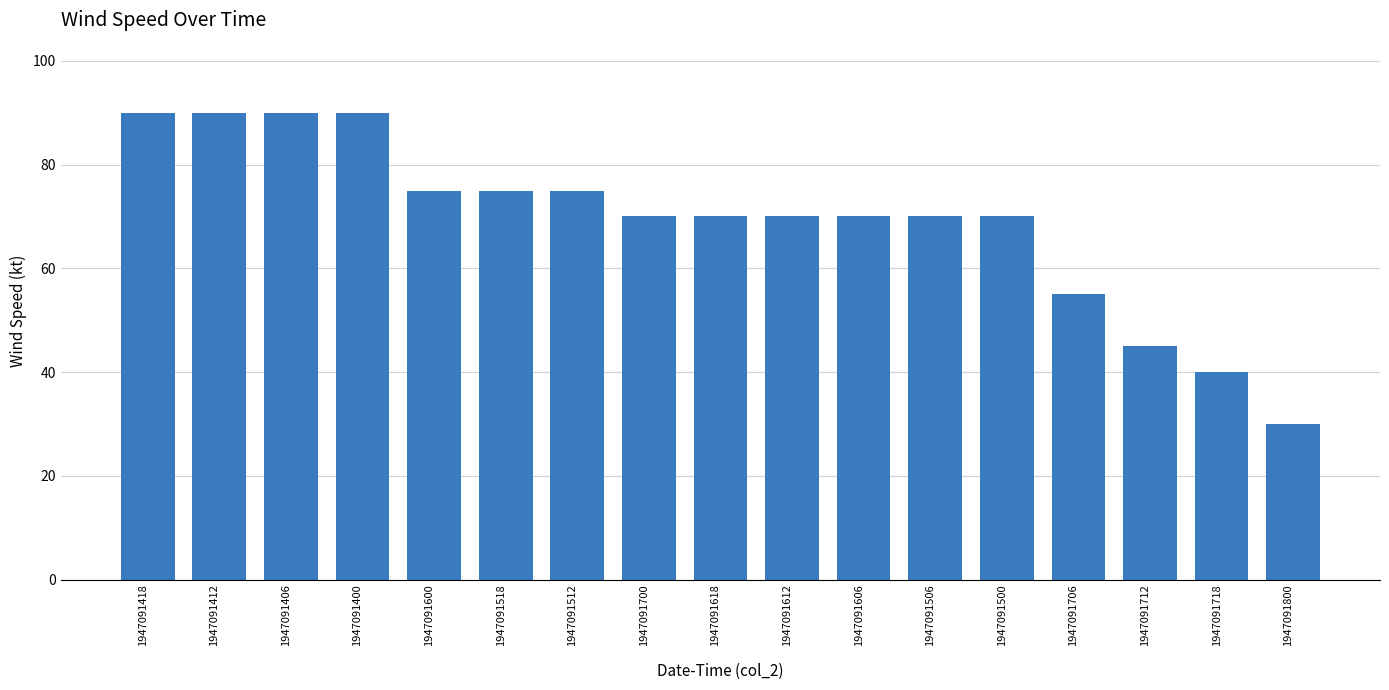

Where does the data first go above 70?

1947091418